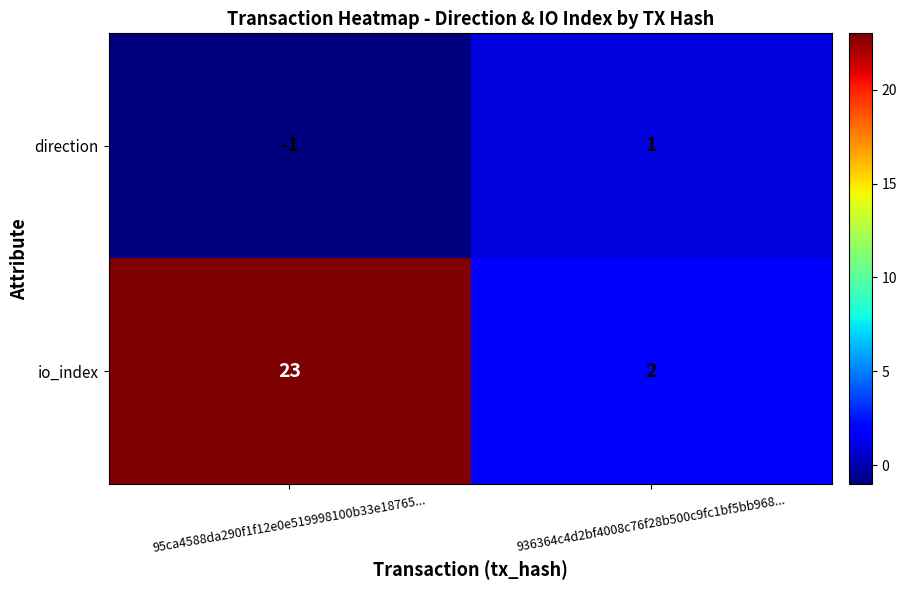

Which series has the widest spread of values?

io_index